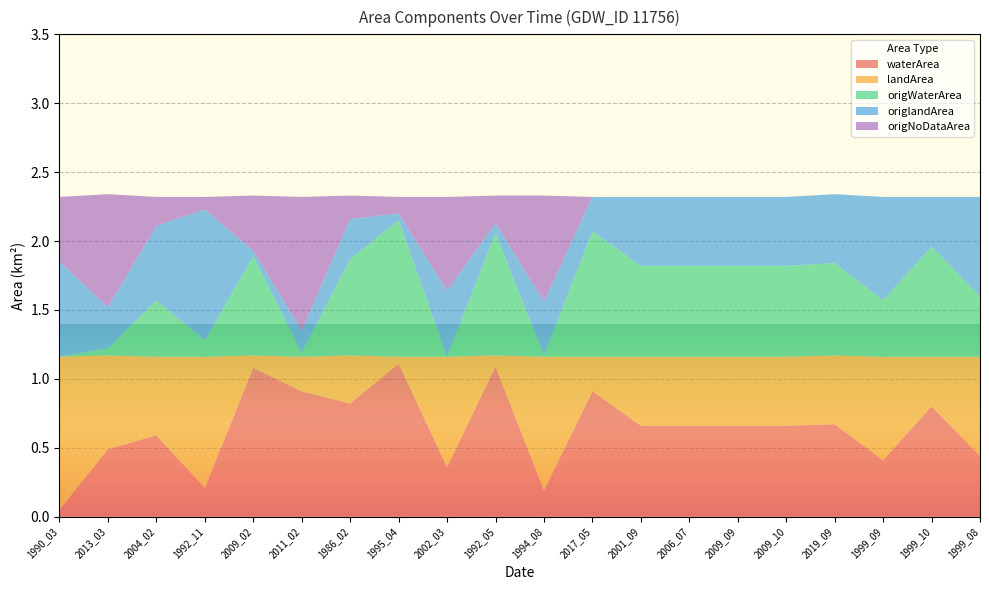

Reading right to left, extract all data points from this chart.

waterArea: 1999_08=0.4	1999_10=0.8	1999_09=0.4	2019_09=0.7	2009_10=0.7	2009_09=0.7	2006_07=0.7	2001_09=0.7	2017_05=0.9	1994_08=0.2	1992_05=1.1	2002_03=0.4	1995_04=1.1	1986_02=0.8	2011_02=0.9	2009_02=1.1	1992_11=0.2	2004_02=0.6	2013_03=0.5	1990_03=0.1
landArea: 1999_08=0.7	1999_10=0.4	1999_09=0.8	2019_09=0.5	2009_10=0.5	2009_09=0.5	2006_07=0.5	2001_09=0.5	2017_05=0.2	1994_08=1.0	1992_05=0.1	2002_03=0.8	1995_04=0.1	1986_02=0.3	2011_02=0.2	2009_02=0.1	1992_11=0.9	2004_02=0.6	2013_03=0.7	1990_03=1.1
origWaterArea: 1999_08=0.4	1999_10=0.8	1999_09=0.4	2019_09=0.7	2009_10=0.7	2009_09=0.7	2006_07=0.7	2001_09=0.7	2017_05=0.9	1994_08=0.0	1992_05=0.9	2002_03=0.0	1995_04=1.0	1986_02=0.7	2011_02=0.0	2009_02=0.7	1992_11=0.1	2004_02=0.4	2013_03=0.1	1990_03=0.0
origlandArea: 1999_08=0.7	1999_10=0.4	1999_09=0.8	2019_09=0.5	2009_10=0.5	2009_09=0.5	2006_07=0.5	2001_09=0.5	2017_05=0.2	1994_08=0.4	1992_05=0.1	2002_03=0.5	1995_04=0.1	1986_02=0.3	2011_02=0.2	2009_02=0.0	1992_11=0.9	2004_02=0.5	2013_03=0.3	1990_03=0.7
origNoDataArea: 1999_08=0.0	1999_10=0.0	1999_09=0.0	2019_09=0.0	2009_10=0.0	2009_09=0.0	2006_07=0.0	2001_09=0.0	2017_05=0.0	1994_08=0.8	1992_05=0.2	2002_03=0.7	1995_04=0.1	1986_02=0.2	2011_02=1.0	2009_02=0.4	1992_11=0.1	2004_02=0.2	2013_03=0.8	1990_03=0.5